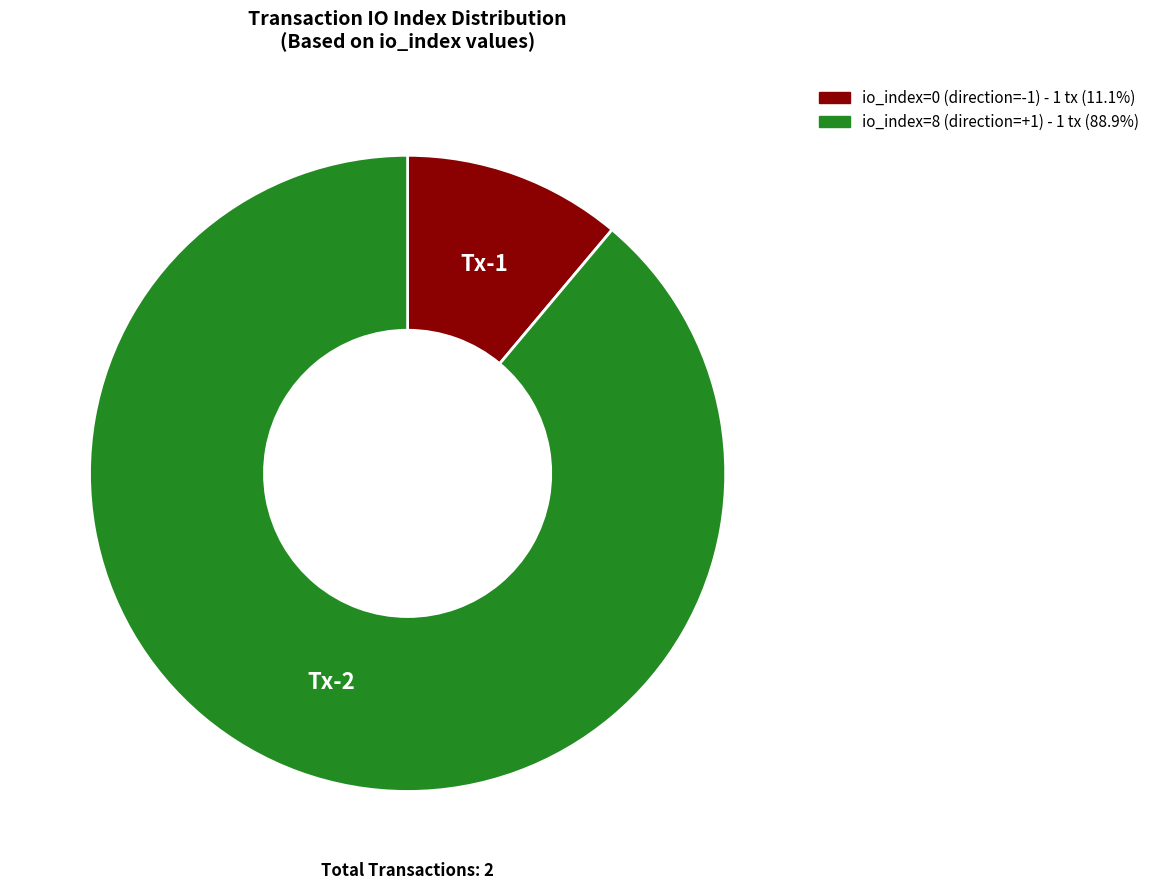

Approximately how many times larger is the value at io_index=8 (direction=+1) - 1 tx (88.9%) compared to io_index=0 (direction=-1) - 1 tx (11.1%)?

8.0